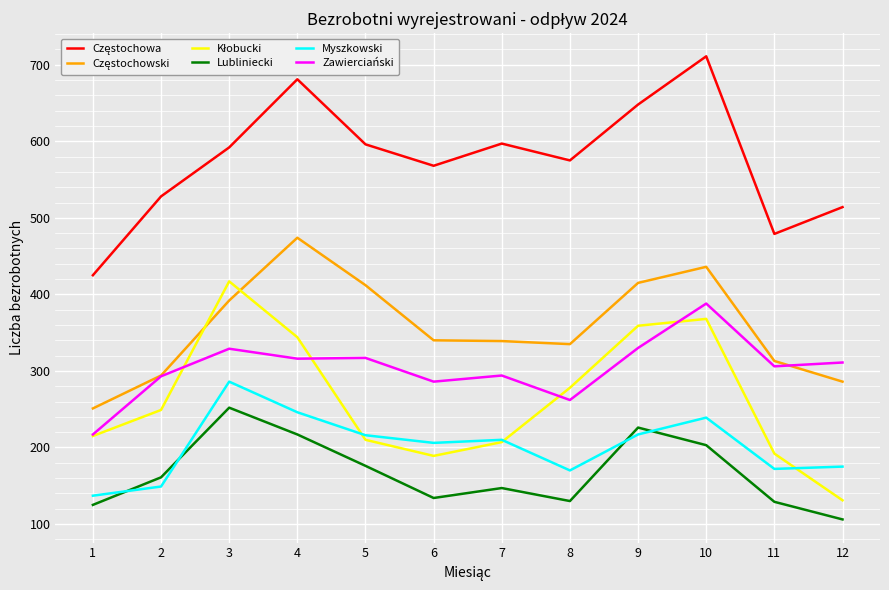

What is the approximate value of Zawierciański at 2?

293